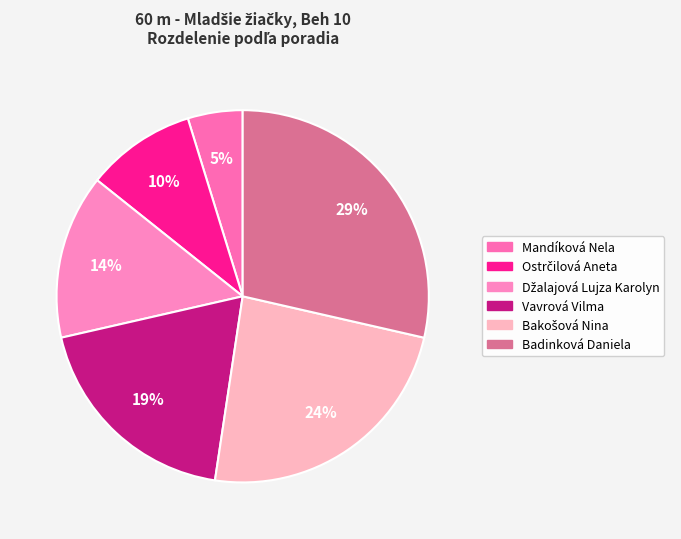

What is the total percentage of Badinková Daniela and Bakošová Nina?

52.4%